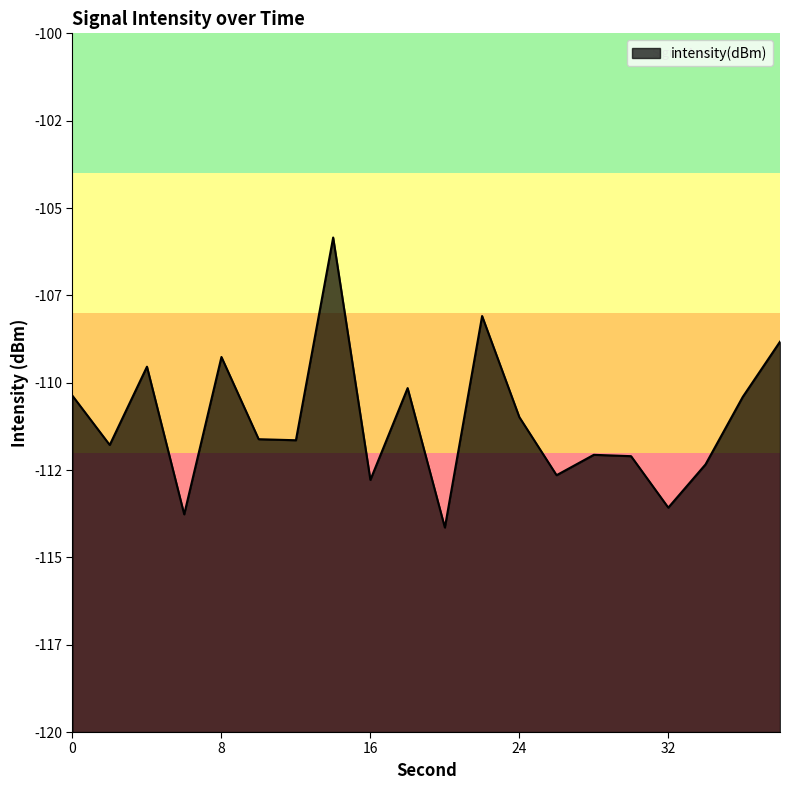

How many lines are shown in the chart?

1